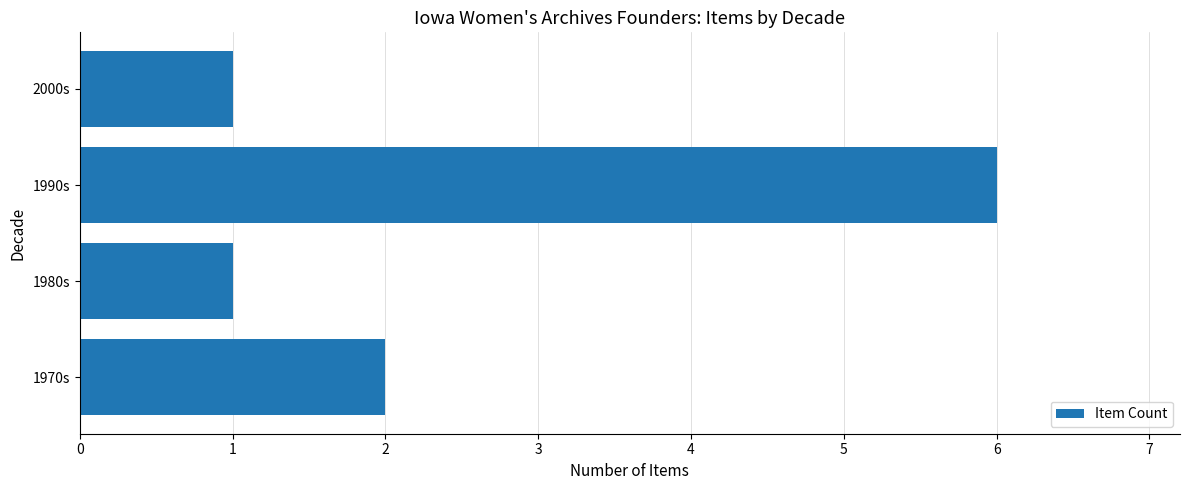

Reading bottom to top, transcribe all the data shown in this chart.

2	1	6	1